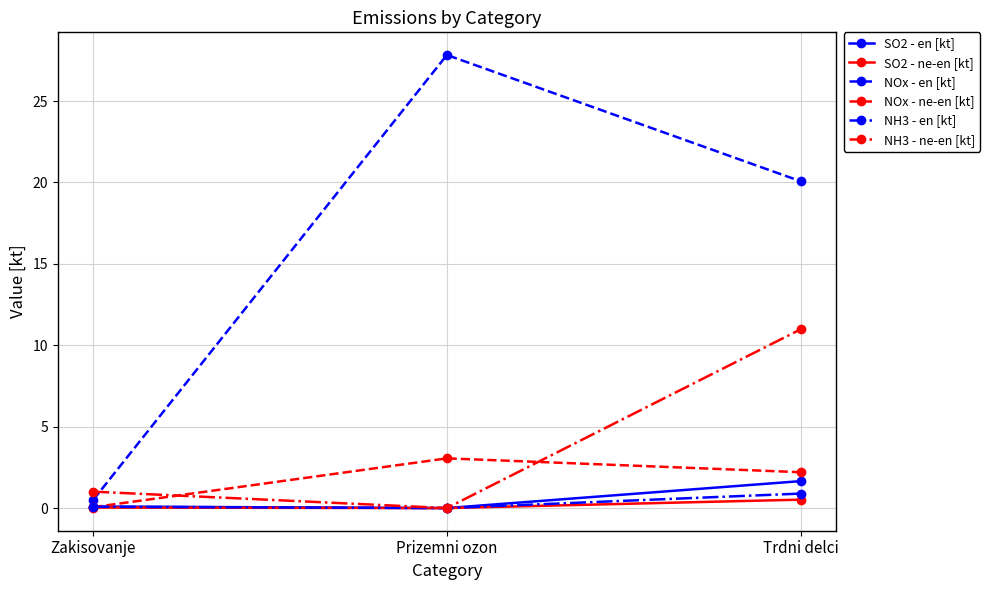

What are all the series names shown in the legend?

SO2 - en [kt], SO2 - ne-en [kt], NOx - en [kt], NOx - ne-en [kt], NH3 - en [kt], NH3 - ne-en [kt]